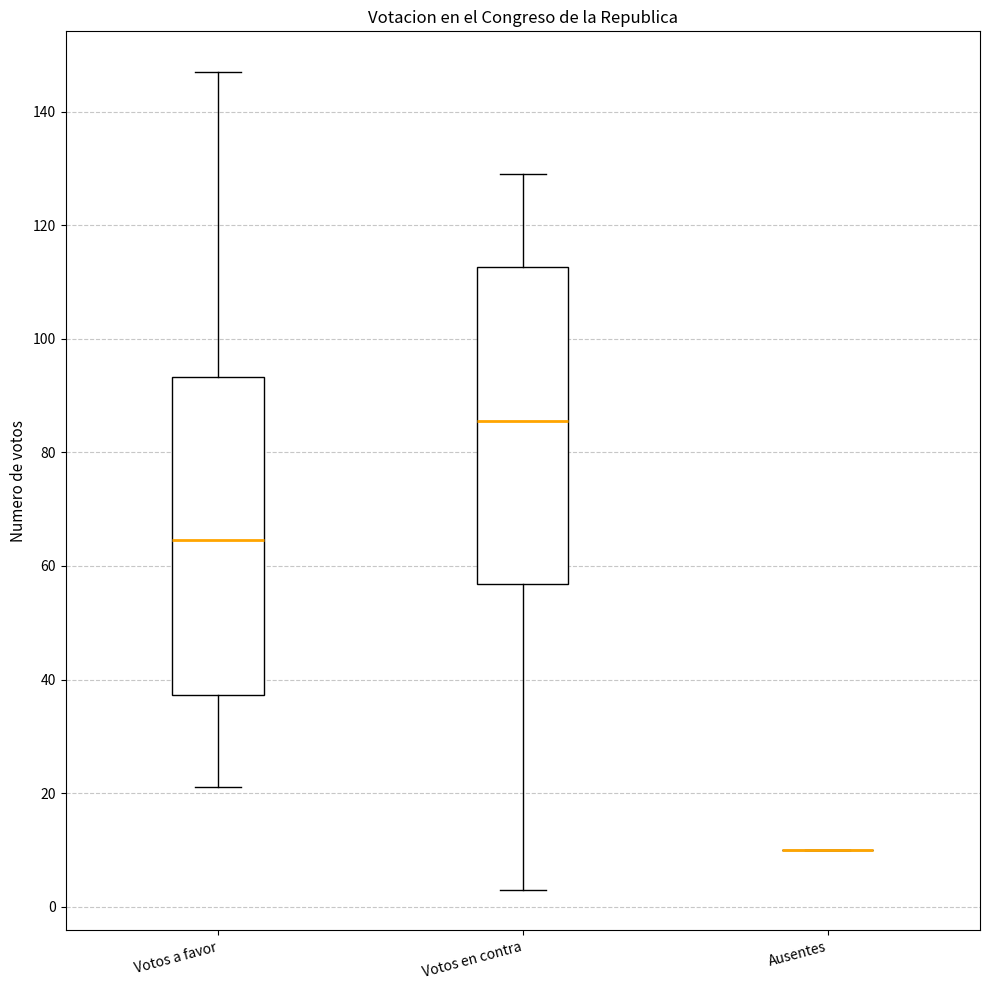

Where is the lower edge of the box for Votos en contra on the y-axis? The values are not printed on the chart, so give them approximately, as read against the axis.

56